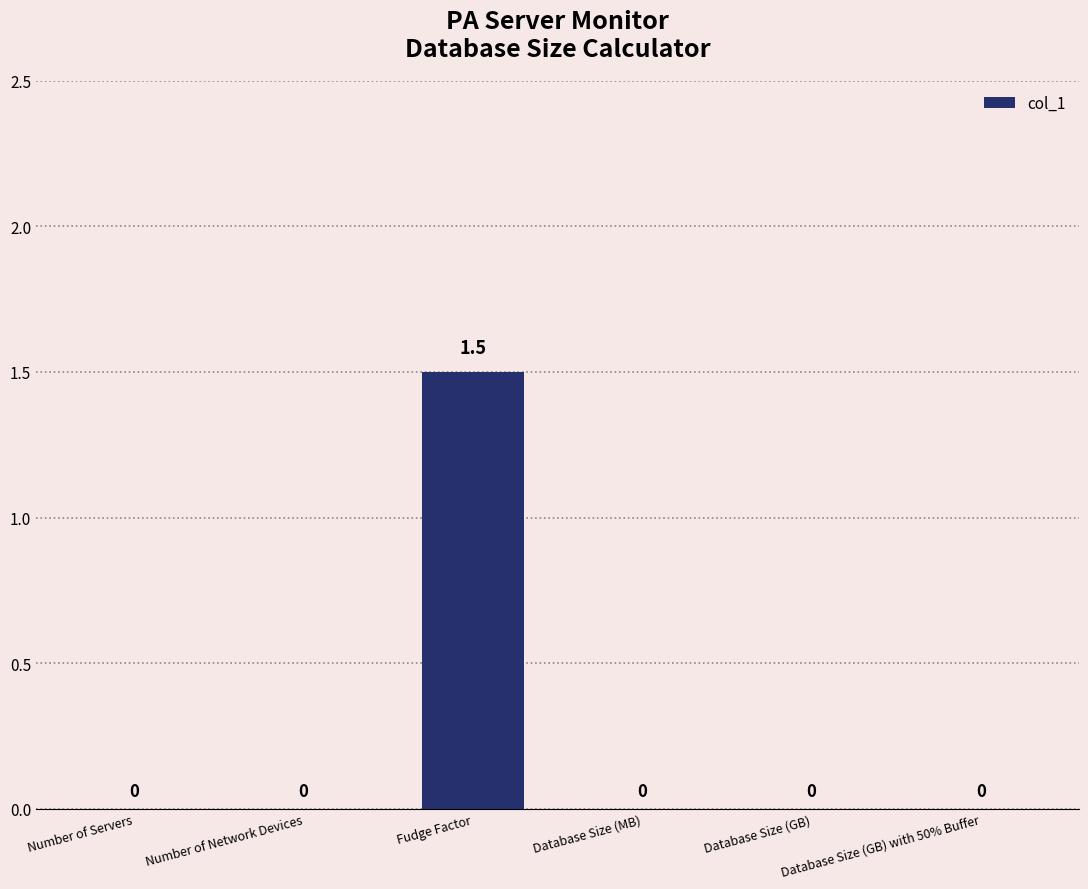

True or false: the data shows 0.0 at Number of Network Devices.

True